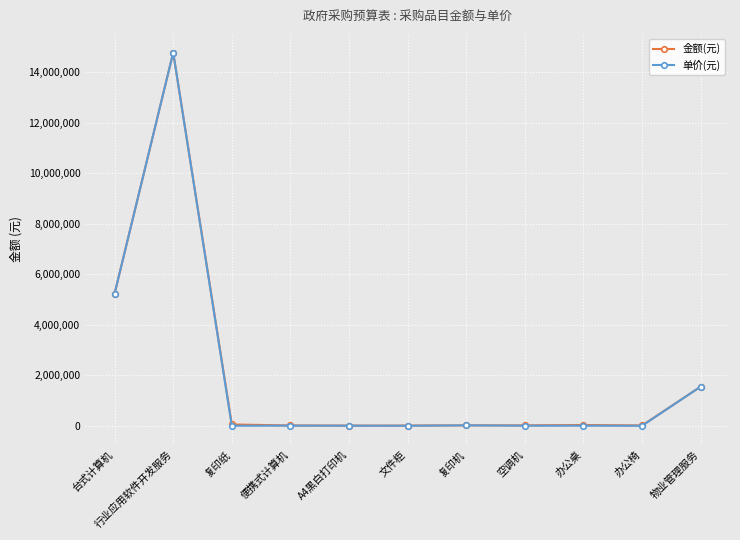

At which category does the chart reach its peak across all series?

行业应用软件开发服务